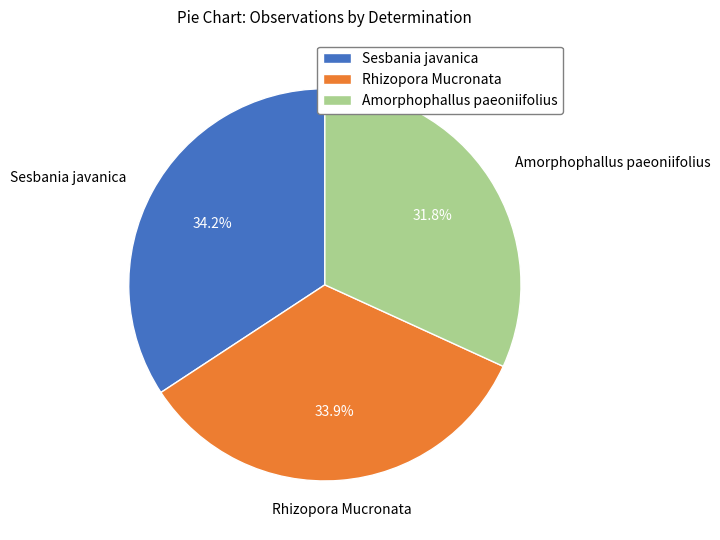

To the nearest percent, what is the difference between the Rhizopora Mucronata and Amorphophallus paeoniifolius slice percentages?

2%